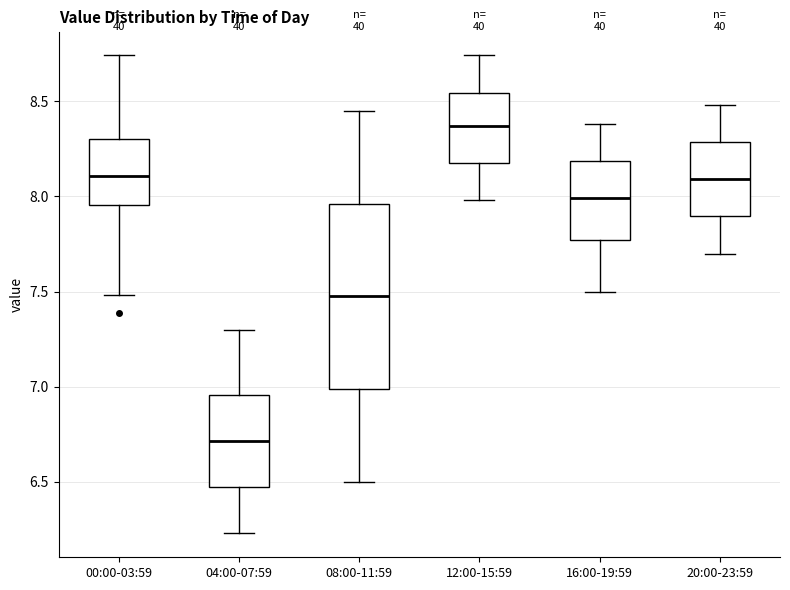

Which box is the tallest, from its lower edge to its upper edge?

08:00-11:59